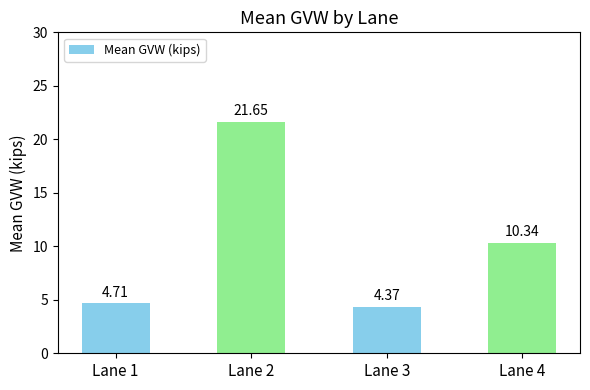

What is the sum of the values at Lane 3 and Lane 4?

14.7